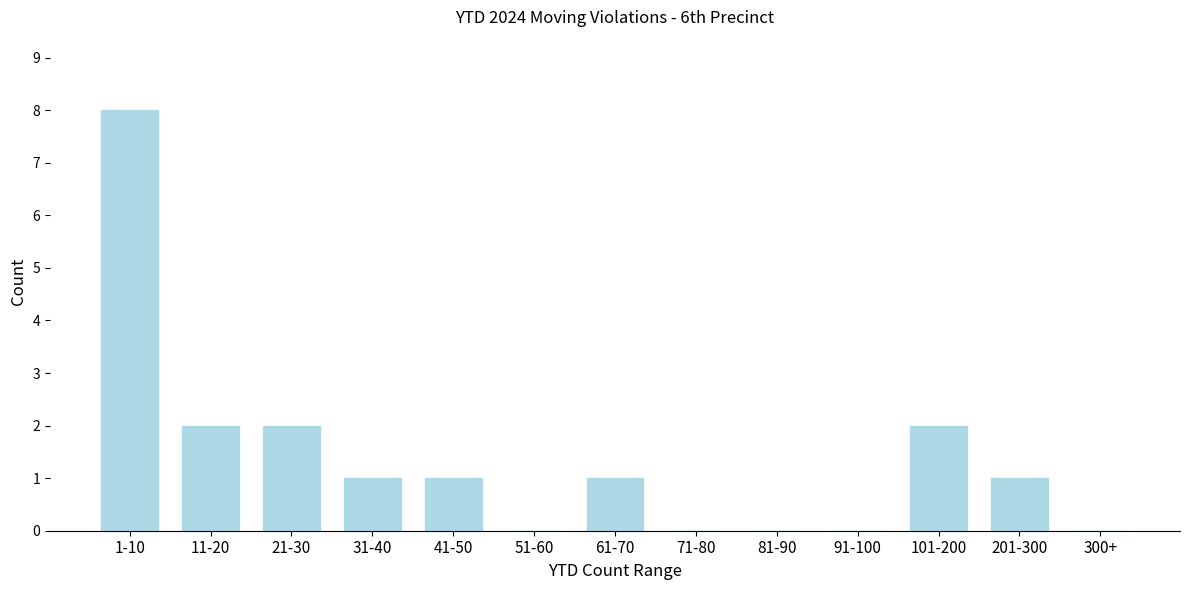

Reading left to right, transcribe all the data shown in this chart.

1-10=8	11-20=2	21-30=2	31-40=1	41-50=1	51-60=0	61-70=1	71-80=0	81-90=0	91-100=0	101-200=2	201-300=1	300+=0